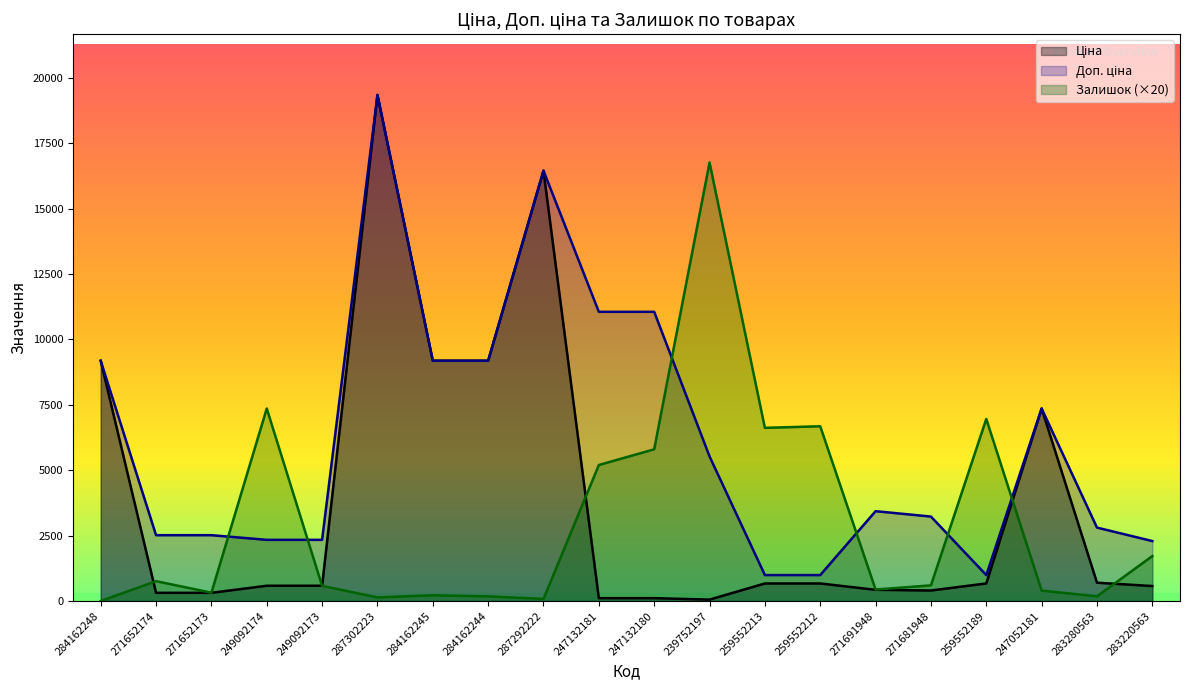

What is the spread (max minus min) of values at 247132181?

10944.5